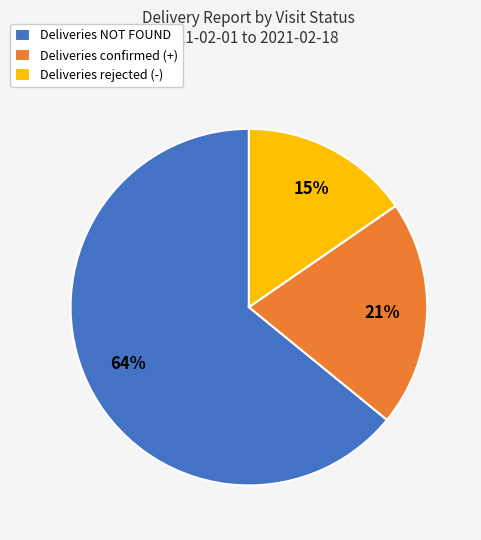

To the nearest percent, what is the average slice percentage?

33%